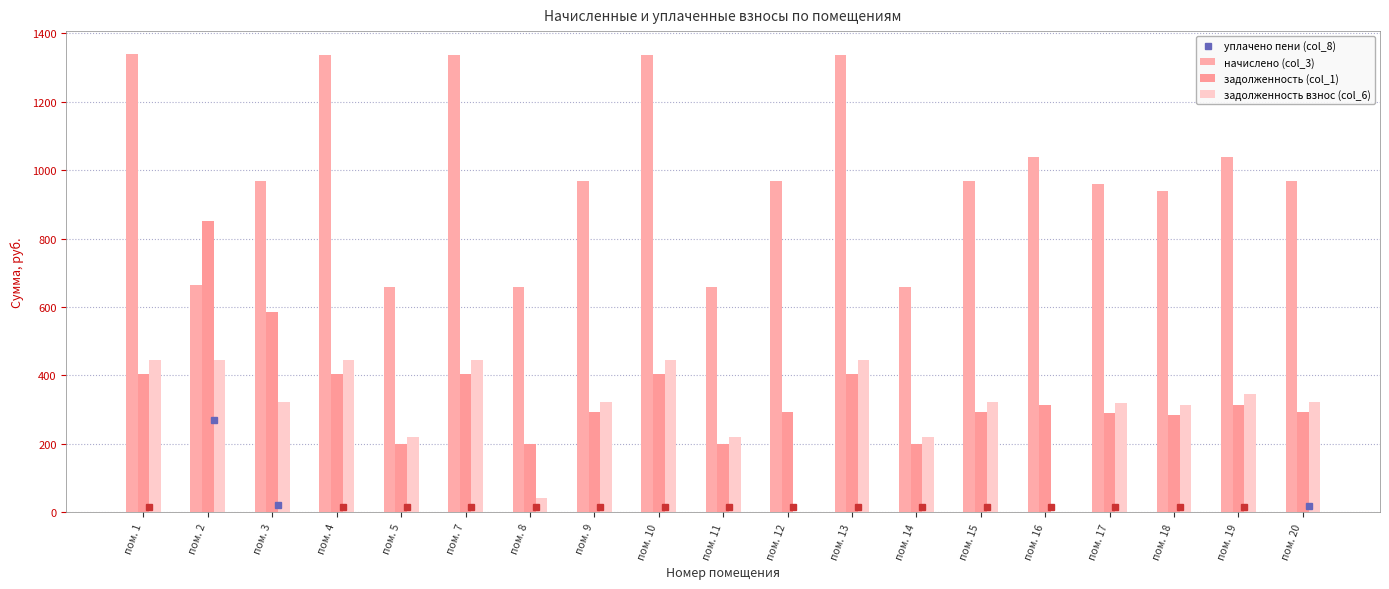

Rank the categories by задолженность взнос (col_6) value from highest to lowest.

пом. 1, пом. 2, пом. 4, пом. 7, пом. 10, пом. 13, пом. 19, пом. 3, пом. 9, пом. 15, пом. 20, пом. 17, пом. 18, пом. 5, пом. 11, пом. 14, пом. 8, пом. 12, пом. 16